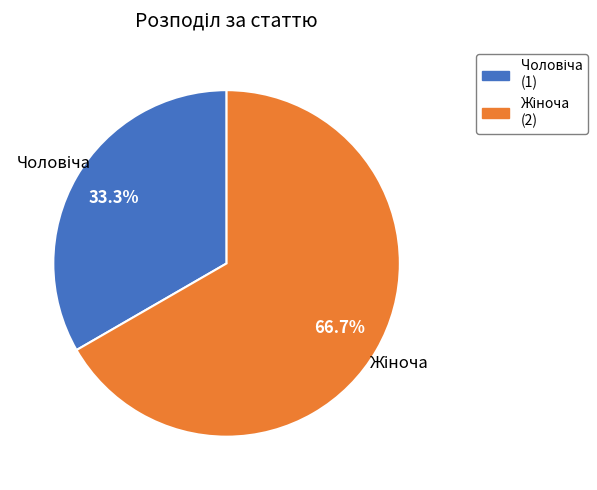

Does any single category account for the majority?

Yes